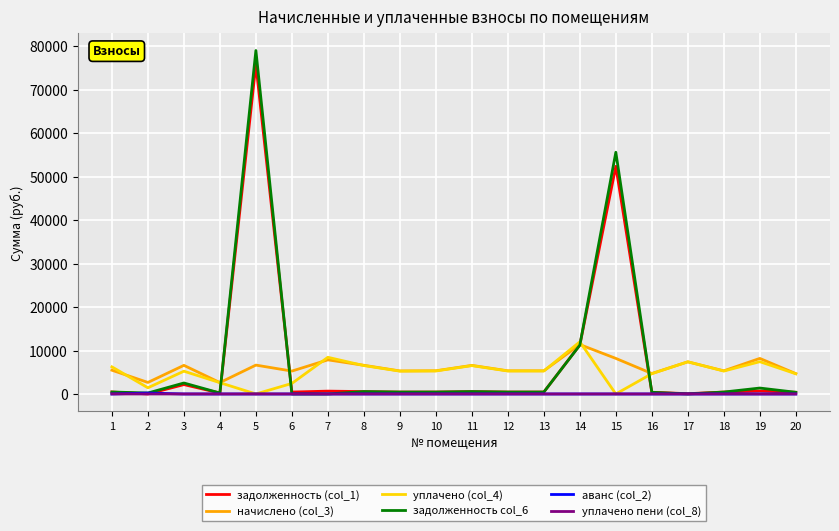

Which series has the largest range (max minus min)?

задолженность col_6